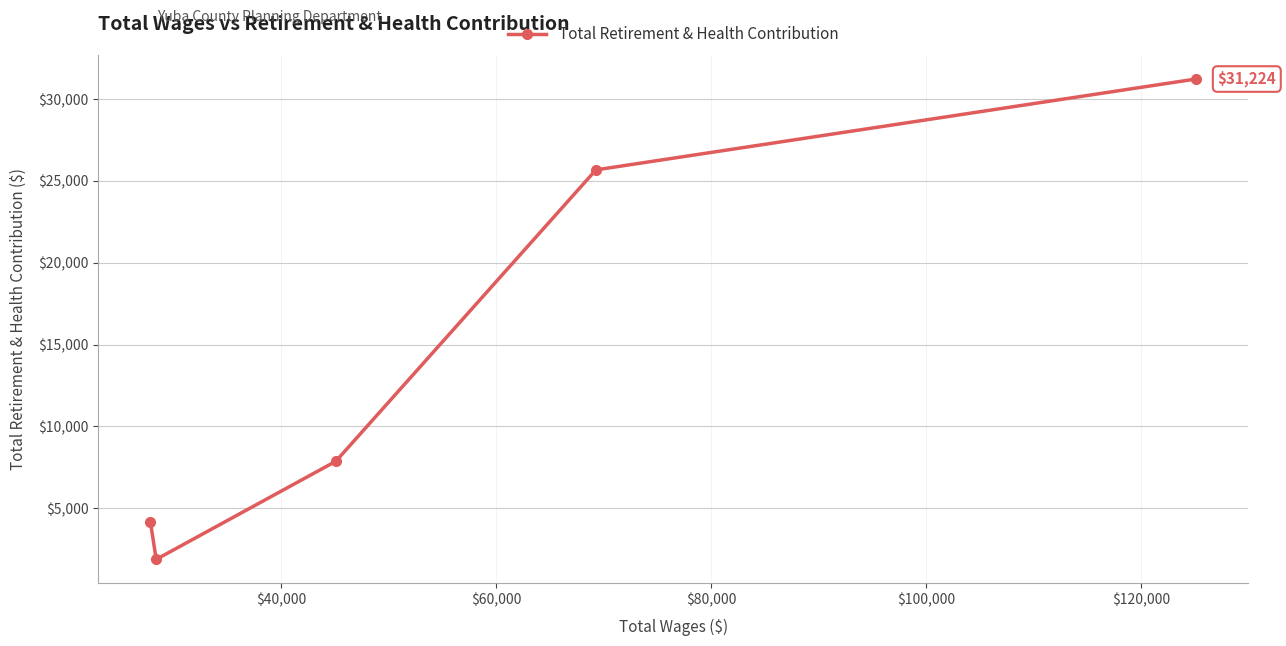

What is the value of the 5th point from the left?

31224